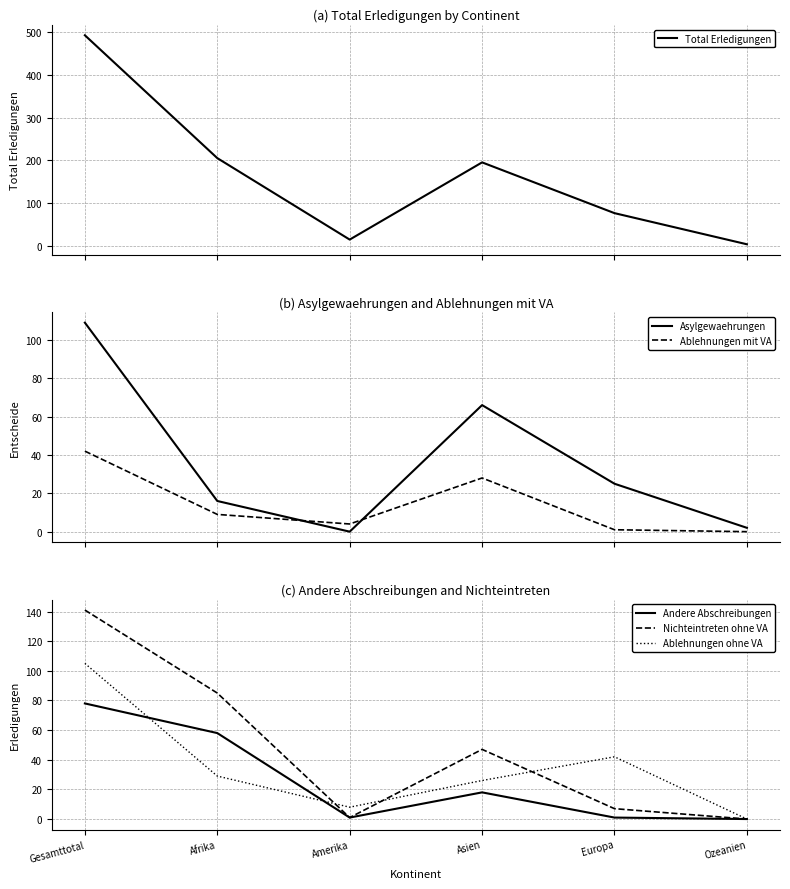

True or false: Andere Abschreibungen and Ablehnungen mit VA intersect in this chart.

True